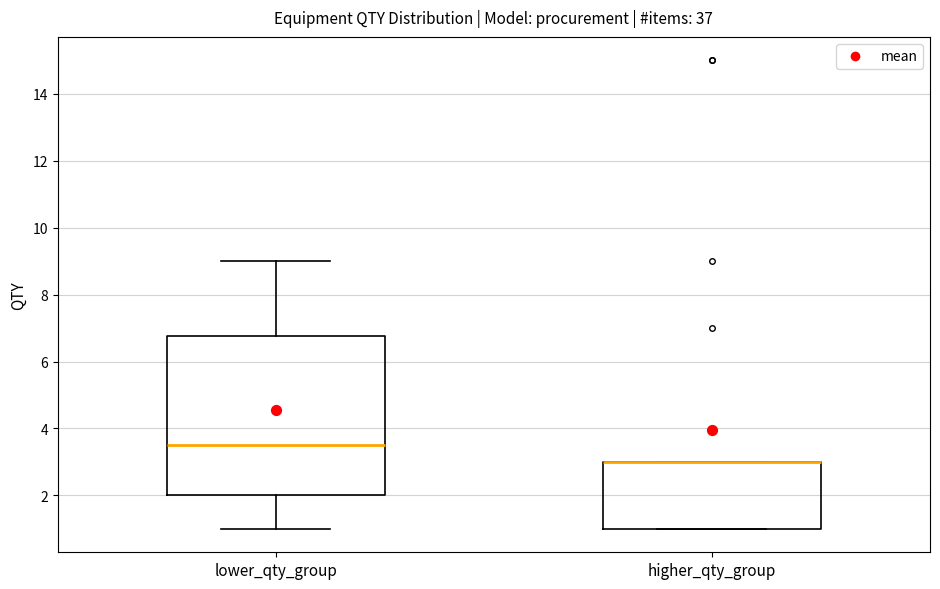

Which box is the tallest, from its lower edge to its upper edge?

lower_qty_group